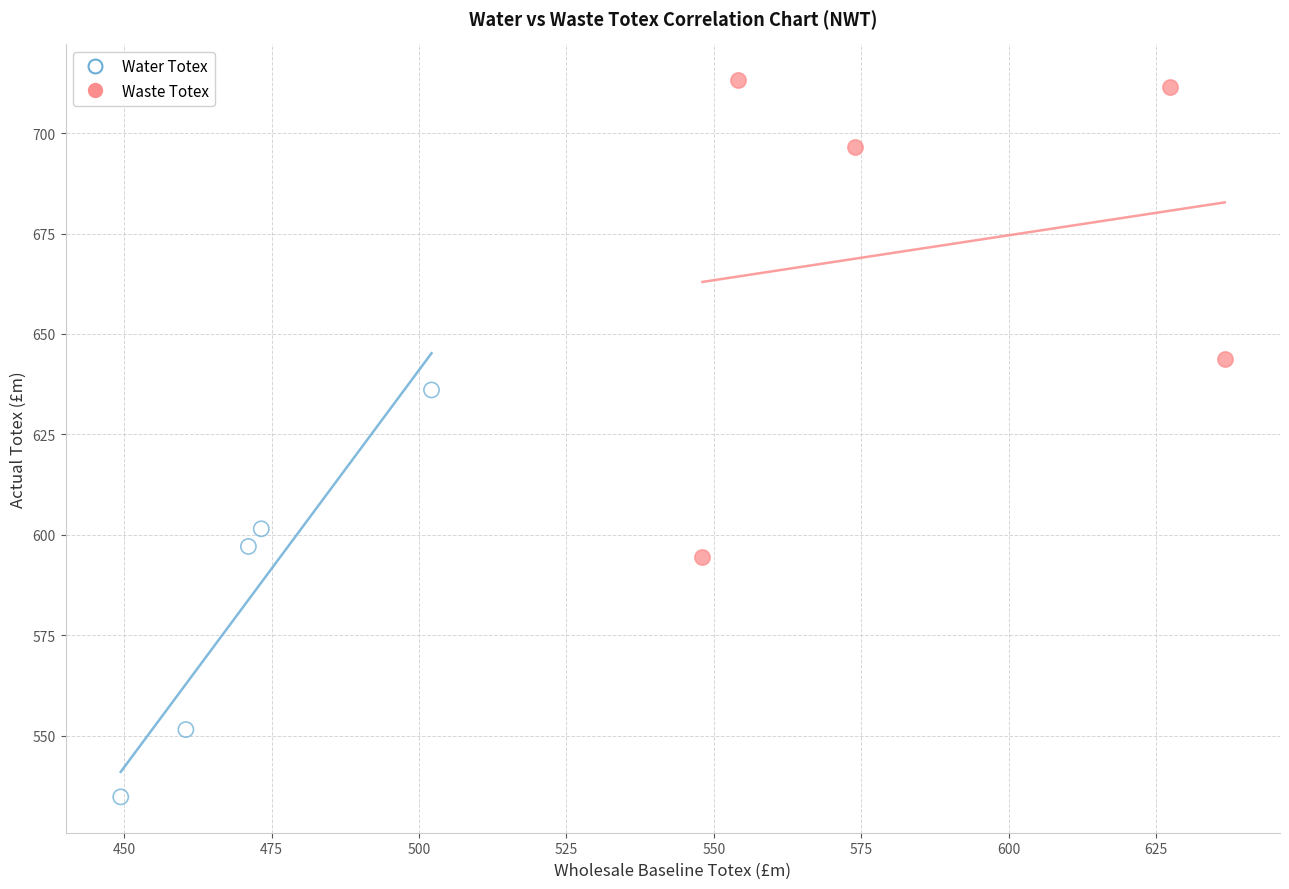

Which series contains the lowest Y value?

Water Totex